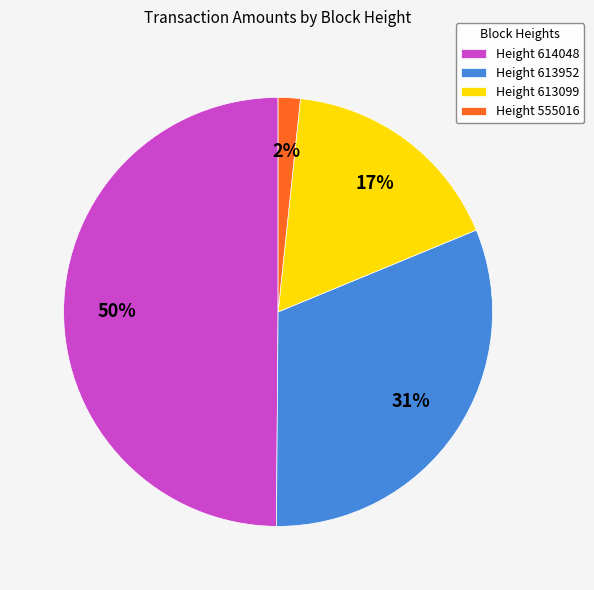

What percentage is the Height 613952 slice, to the nearest percent?

31%